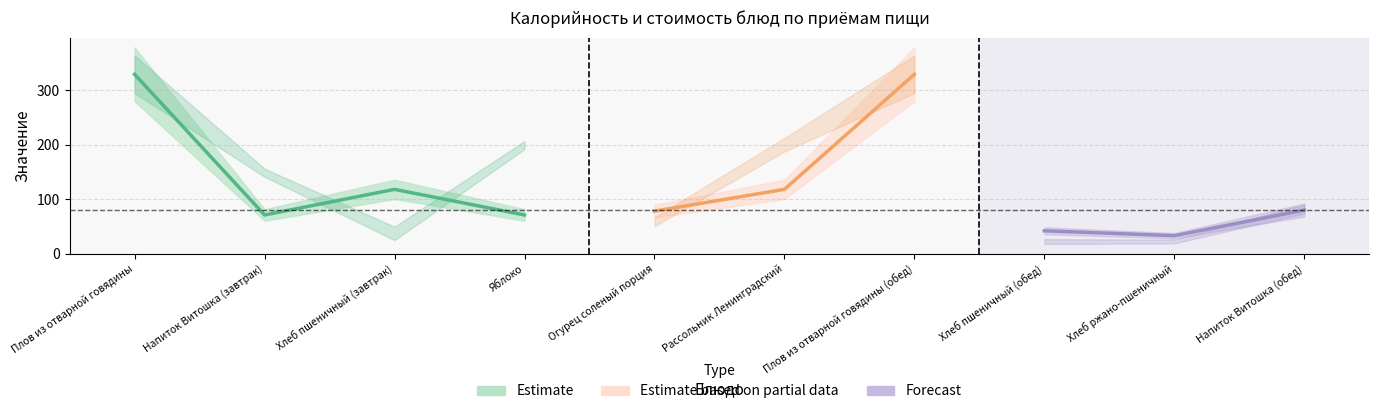

At which label does Калорийность reach its minimum?

Хлеб ржано-пшеничный